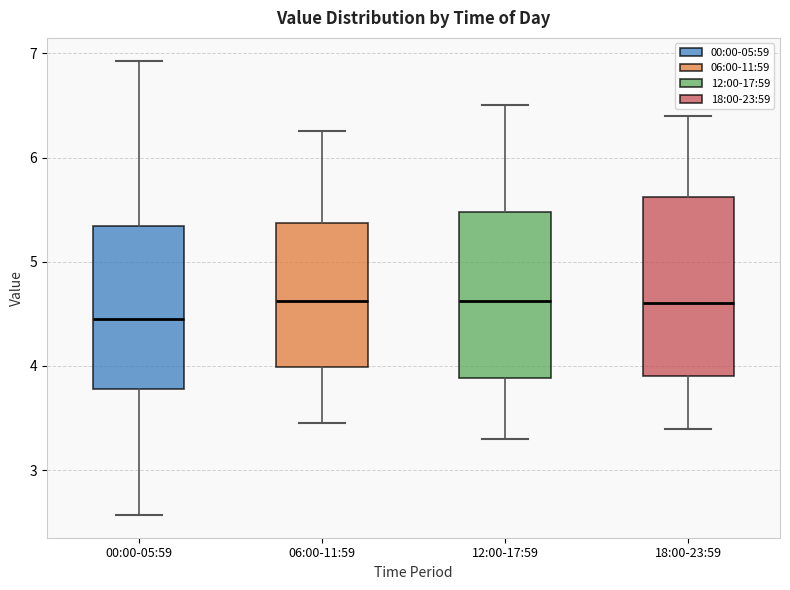

Where is the lower edge of the box for 12:00-17:59 on the y-axis? The values are not printed on the chart, so give them approximately, as read against the axis.

3.9